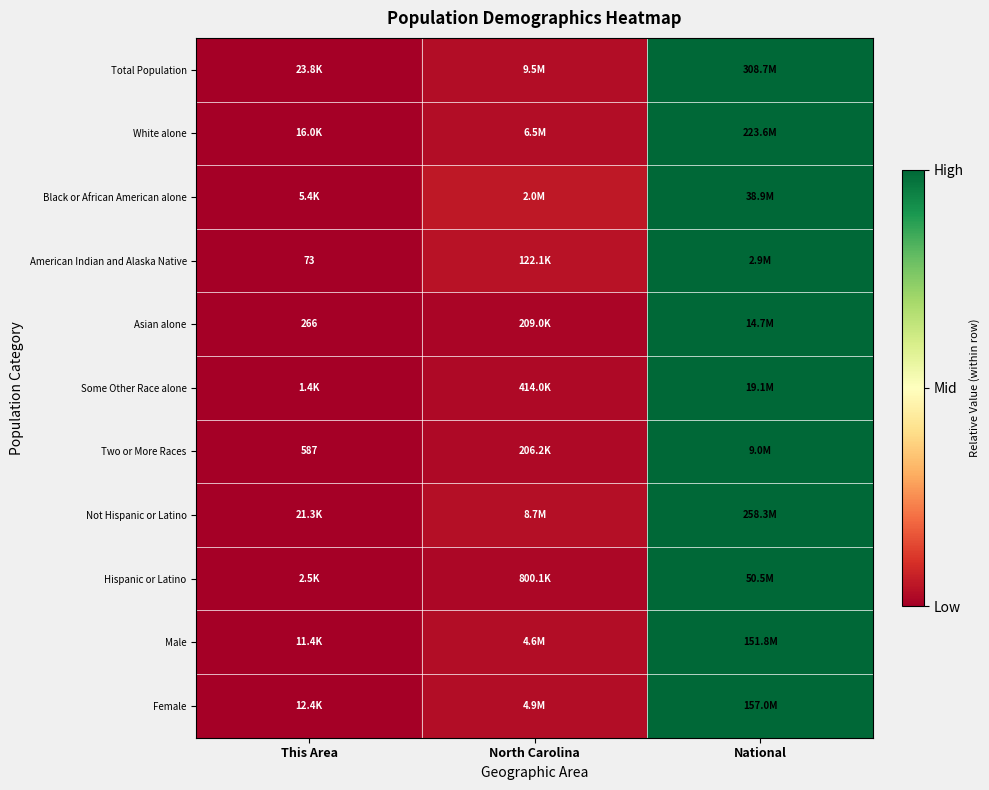

At how many categories does at least one series exceed 0?

2